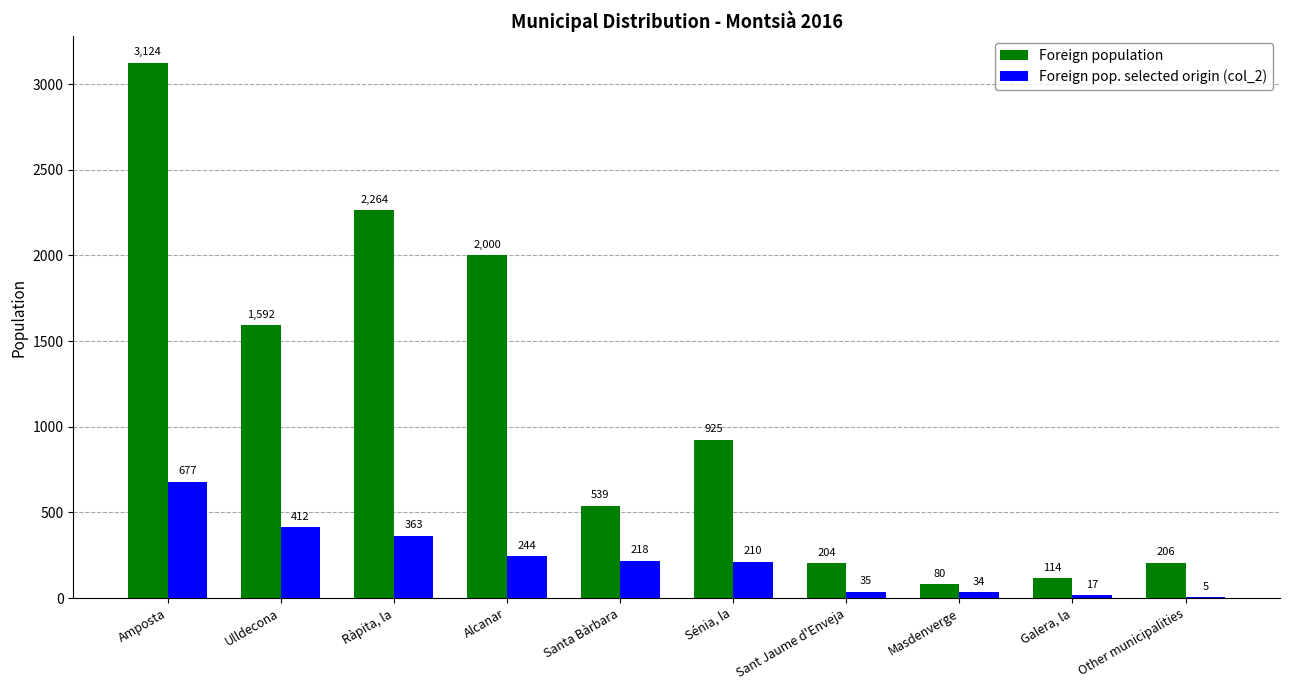

Which category has the highest value in the Foreign pop. selected origin (col_2) series?

Amposta